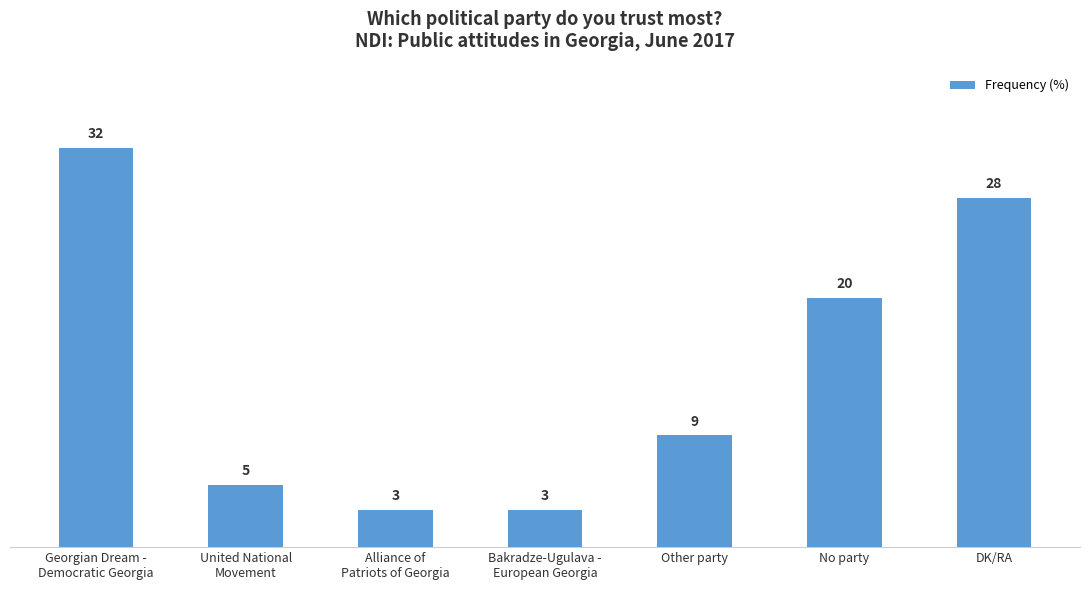

Reading left to right, transcribe all the data shown in this chart.

32	5	3	3	9	20	28